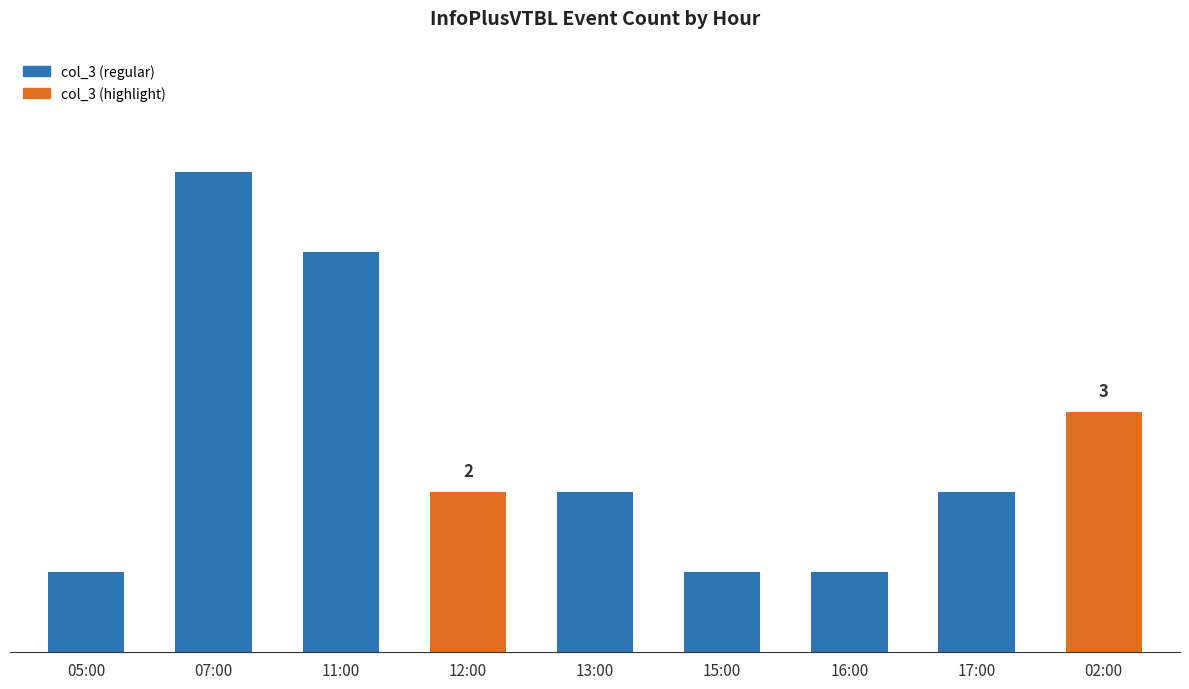

Does the chart contain any negative values?

No